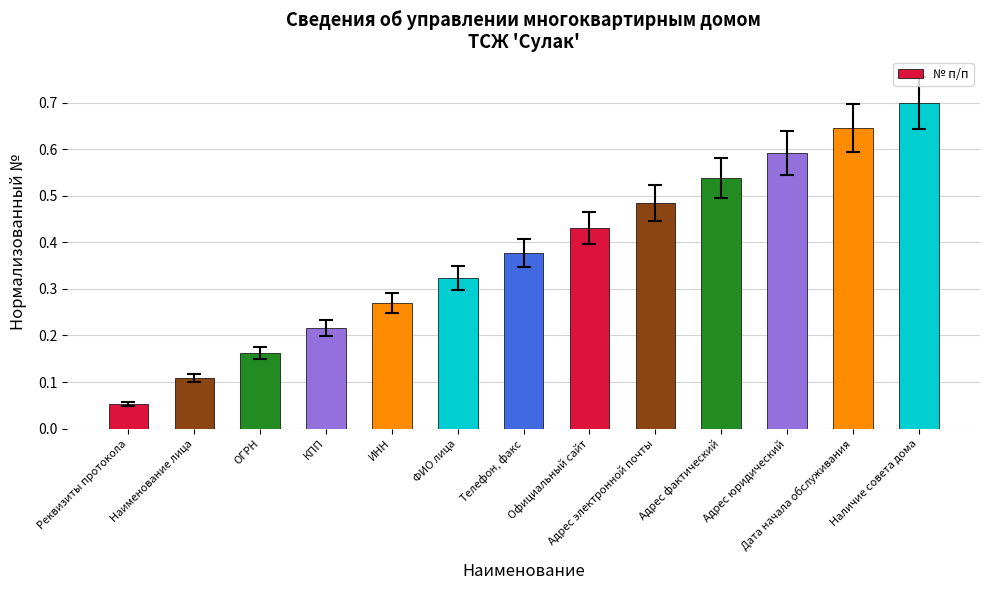

The value at ИНН is 0.4. True or false?

False